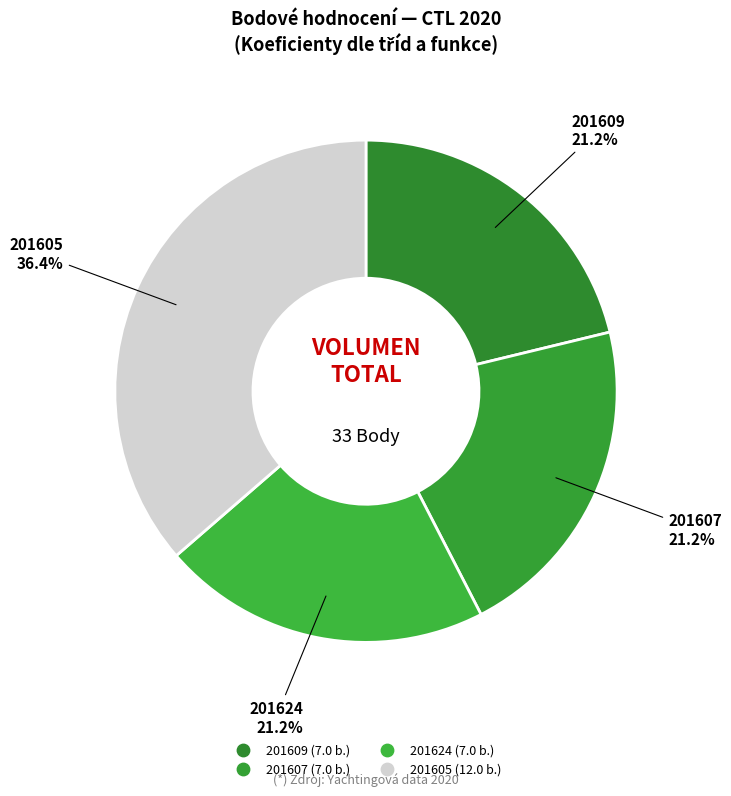

What is the ratio of the value at 201624 to the value at 201609?

1.0